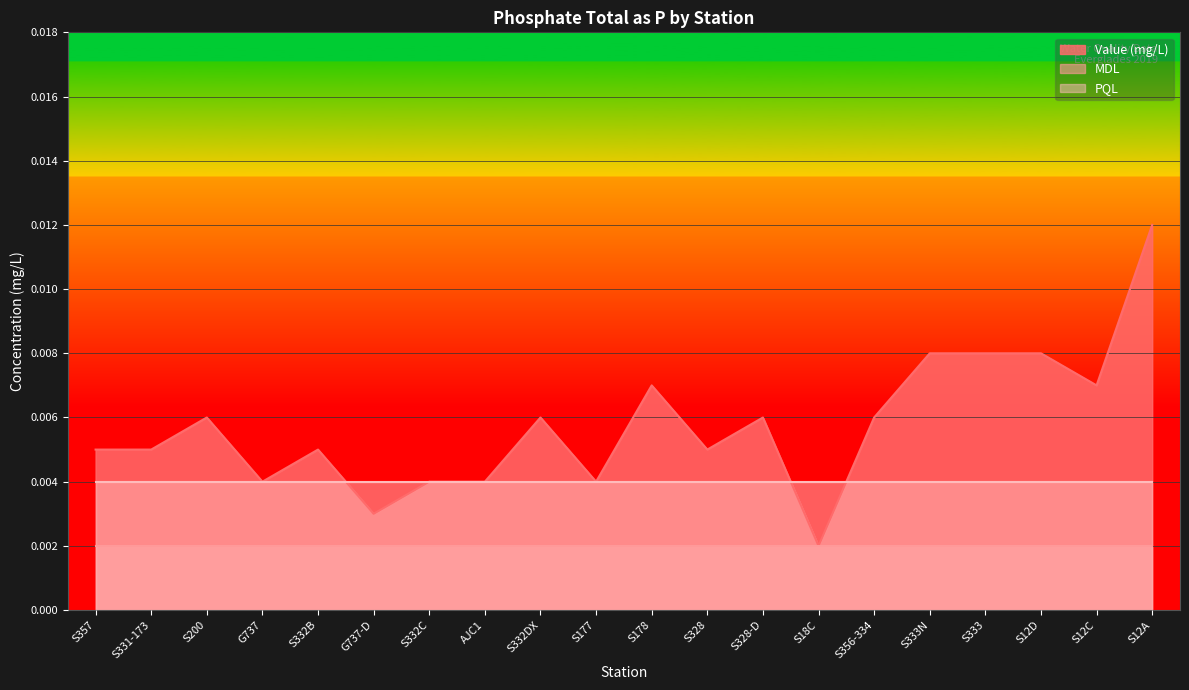

How many lines are shown in the chart?

3